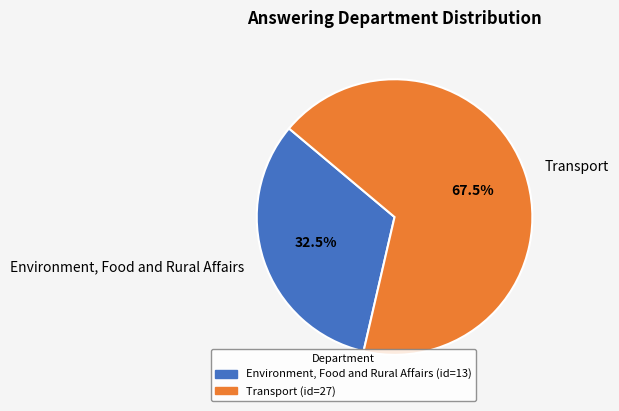

Which category has the biggest portion of the pie?

Transport